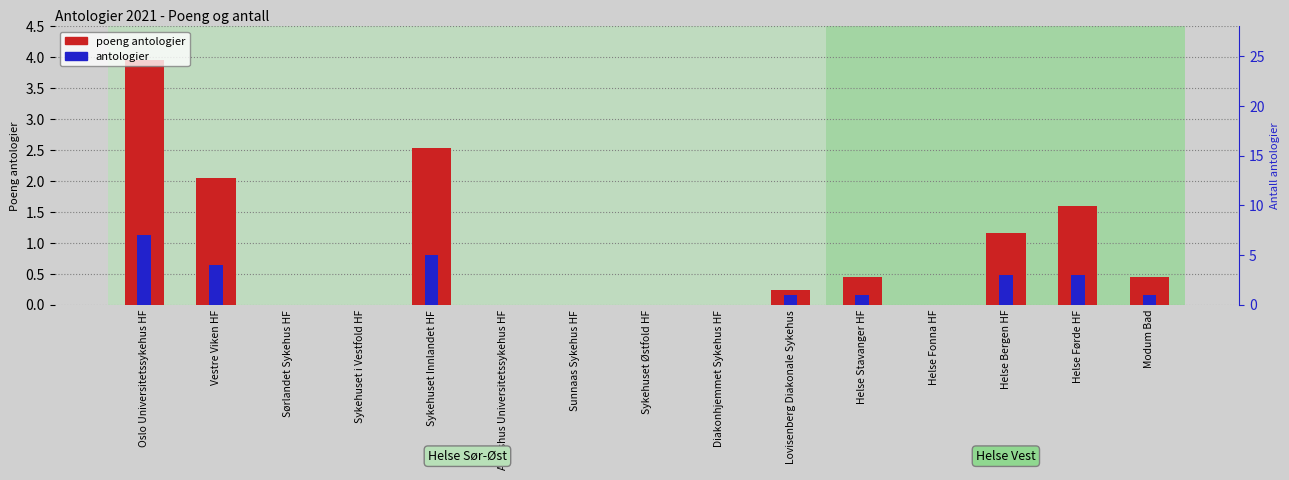

Is the value of antologier at Helse Bergen HF greater than the value of poeng antologier at Helse Førde HF?

Yes